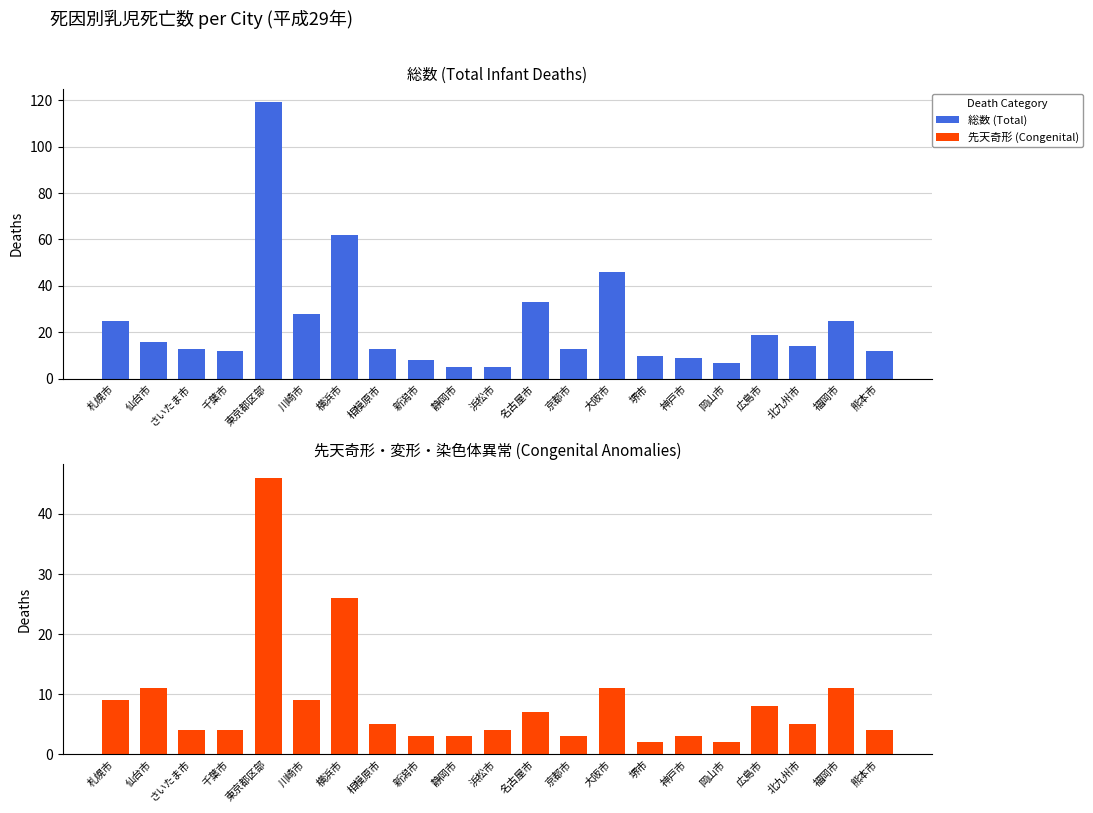

Are the bars horizontal?

No